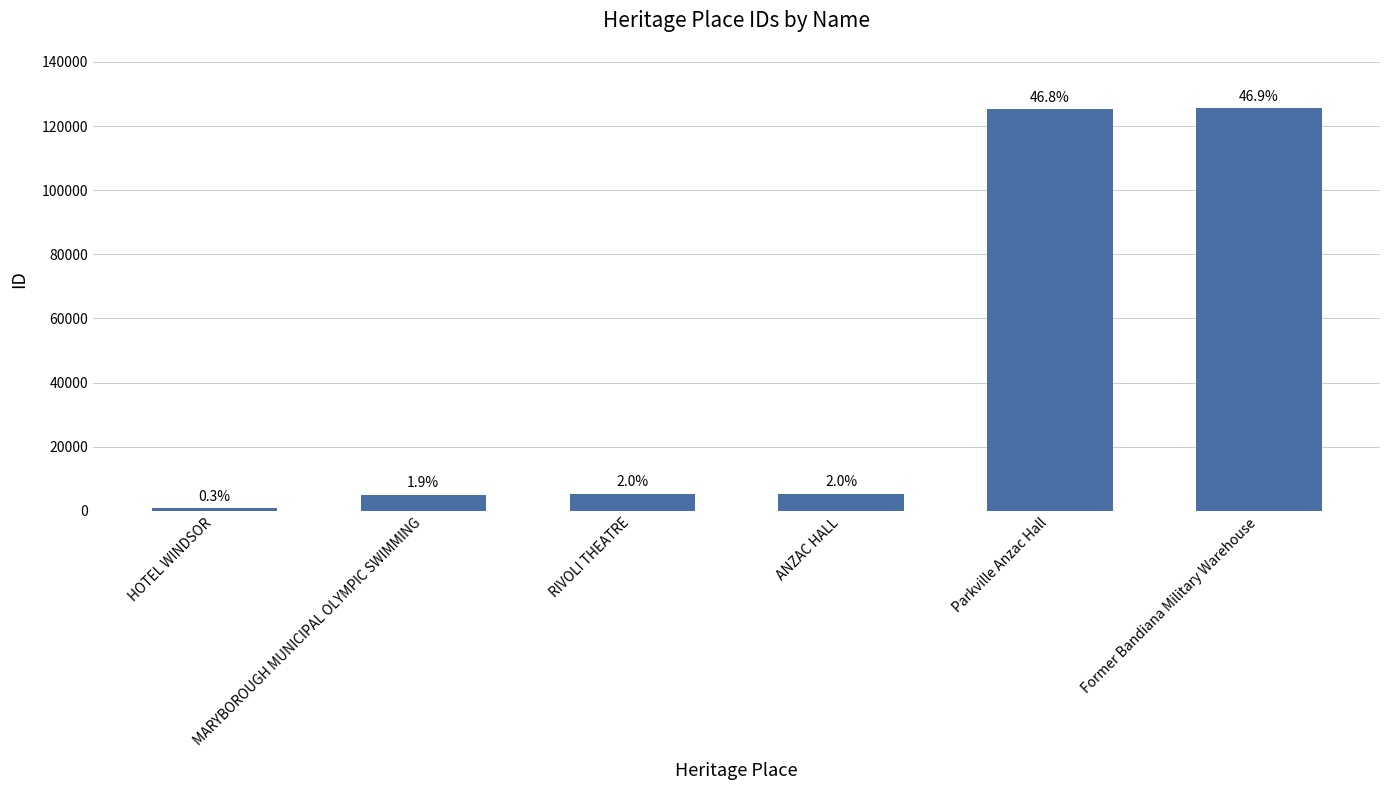

How many bars are there in total?

6